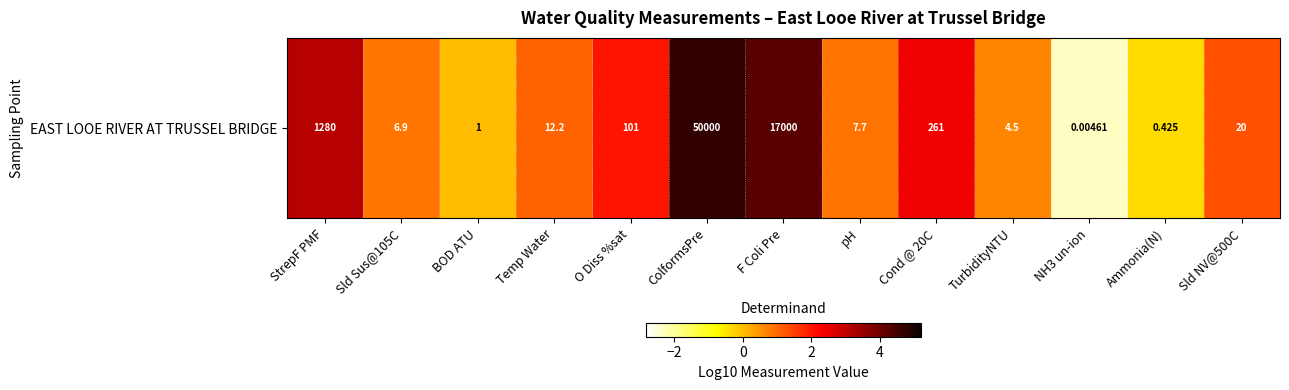

What is the smallest value displayed?

-2.3